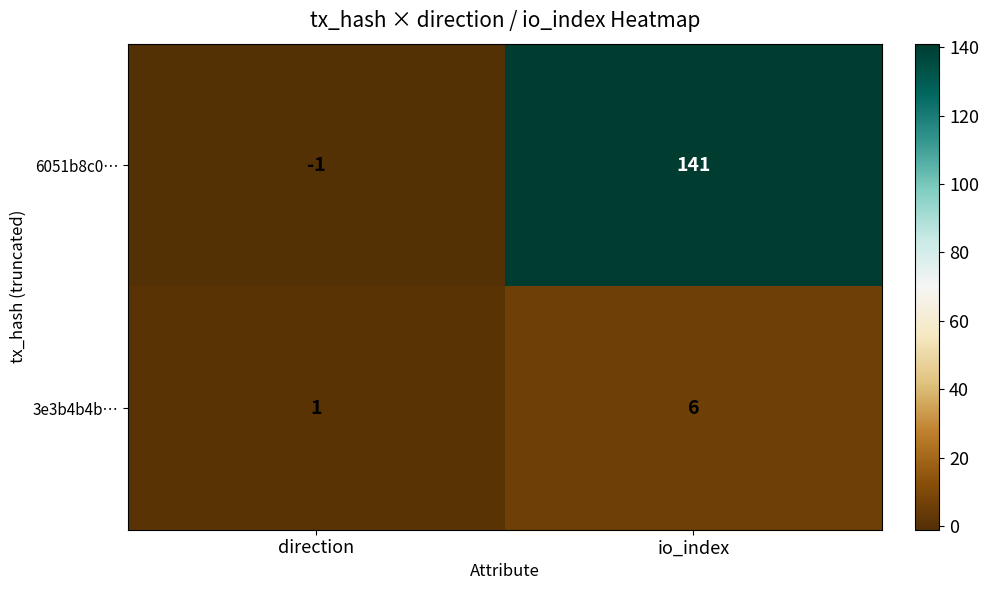

The value of 6051b8c0… at direction is -1. True or false?

True